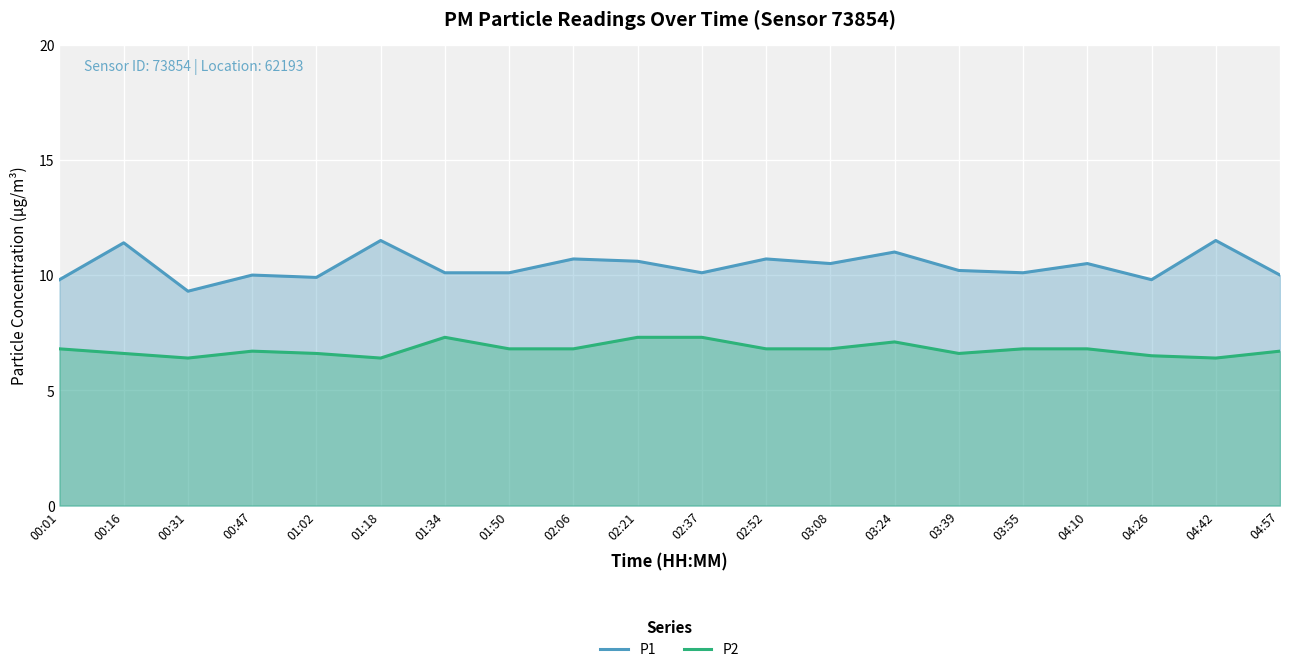

True or false: P1 and P2 cross at least once.

False